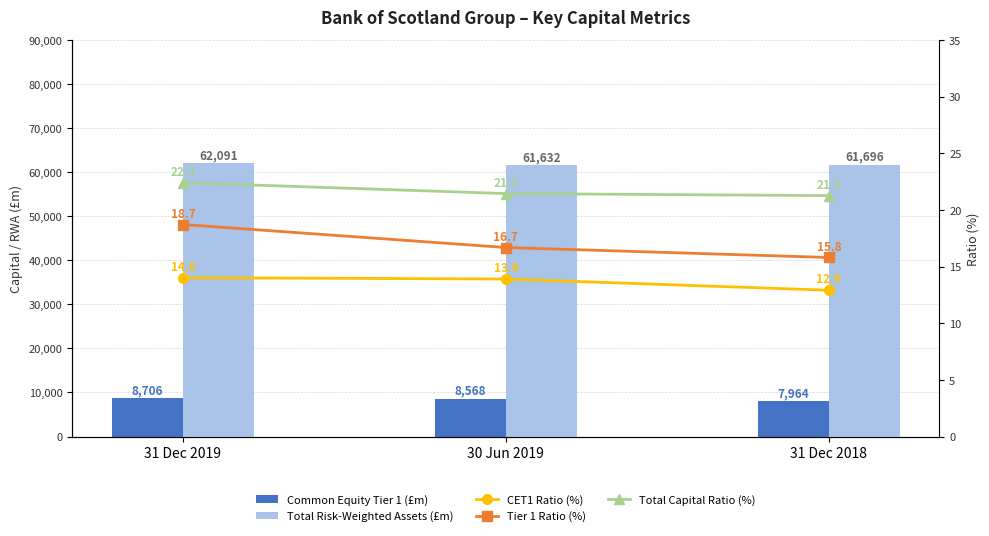

What is the difference between the maximum and second lowest values in the Total Capital Ratio (%) series?

1.0